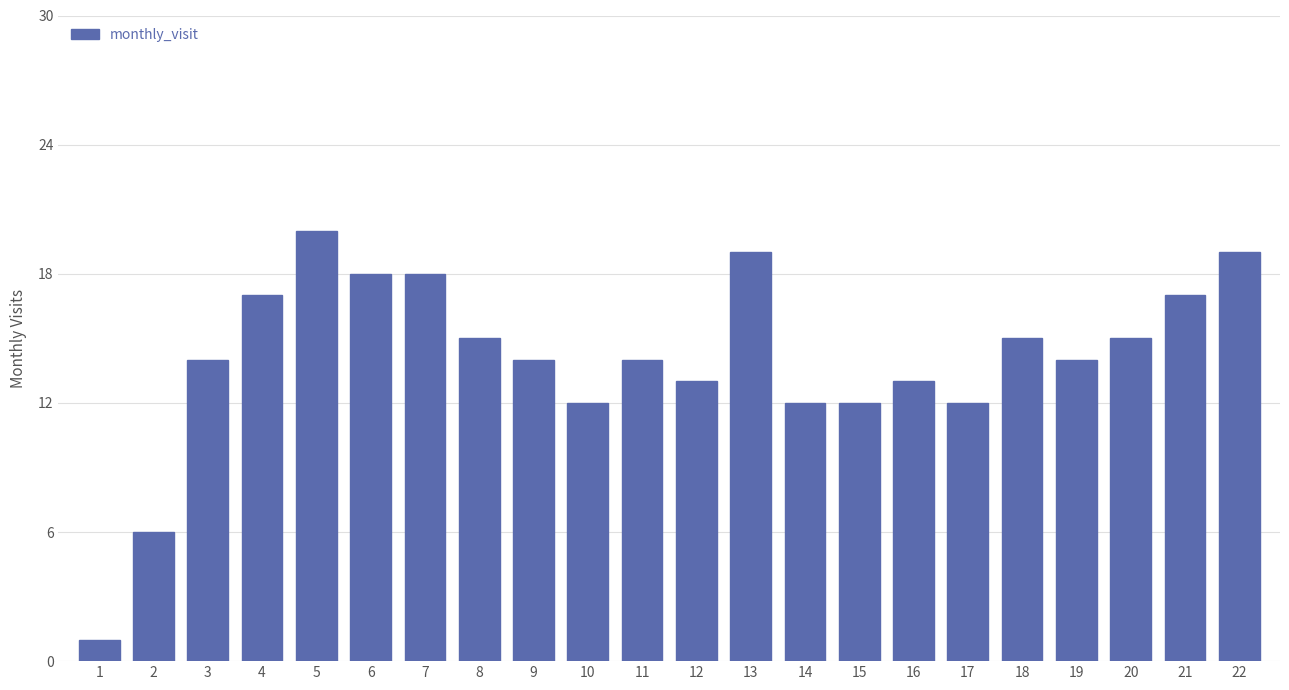

Reading right to left, what are all the values shown in this chart?

22=19	21=17	20=15	19=14	18=15	17=12	16=13	15=12	14=12	13=19	12=13	11=14	10=12	9=14	8=15	7=18	6=18	5=20	4=17	3=14	2=6	1=1